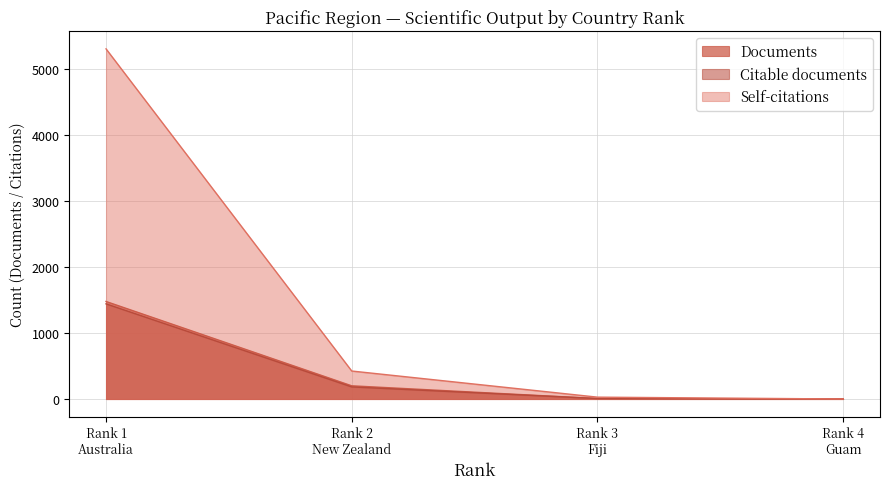

At how many categories does at least one series exceed 3?

3